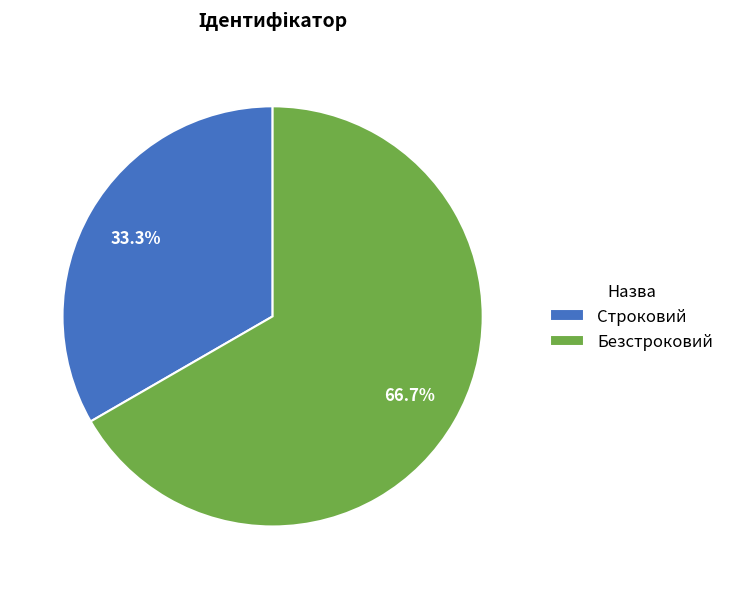

What percentage do Строковий and Безстроковий together represent?

100.0%